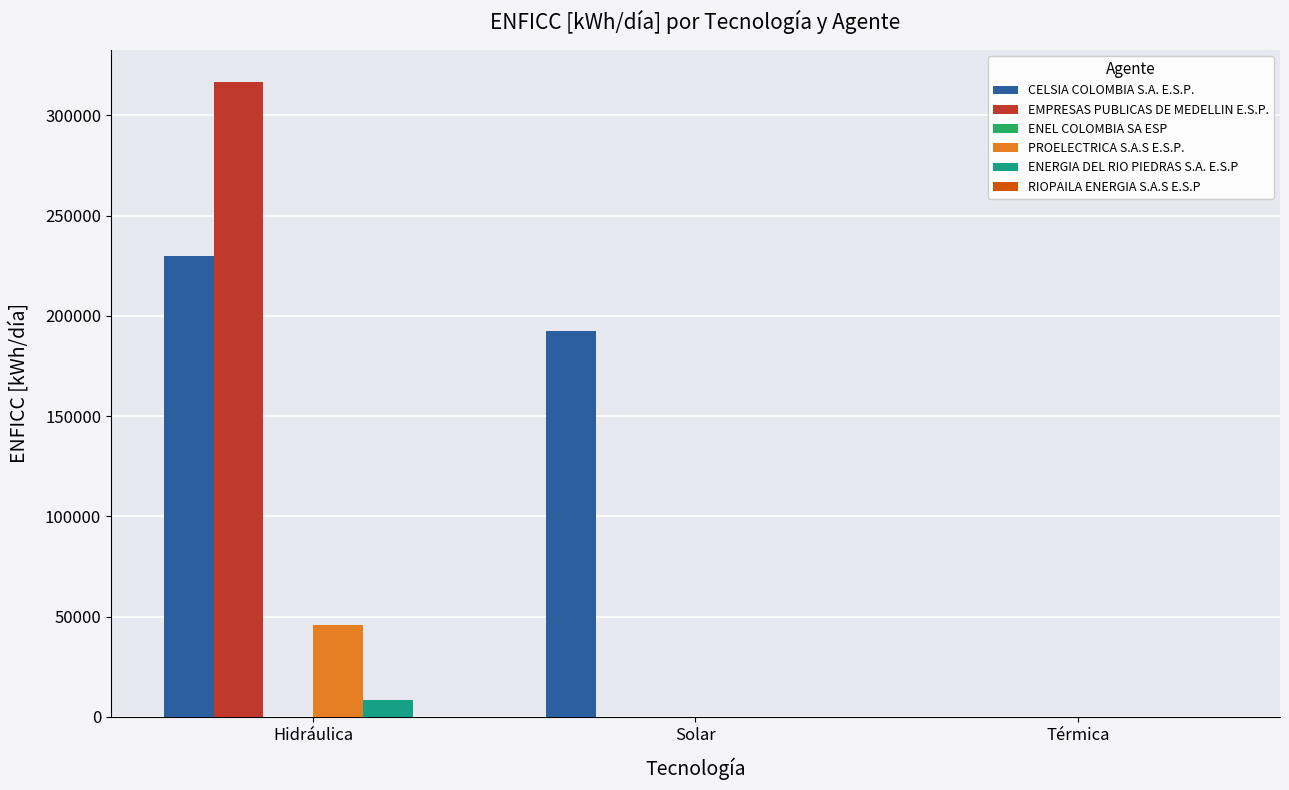

What is the spread (max minus min) of values at Hidráulica?

308380